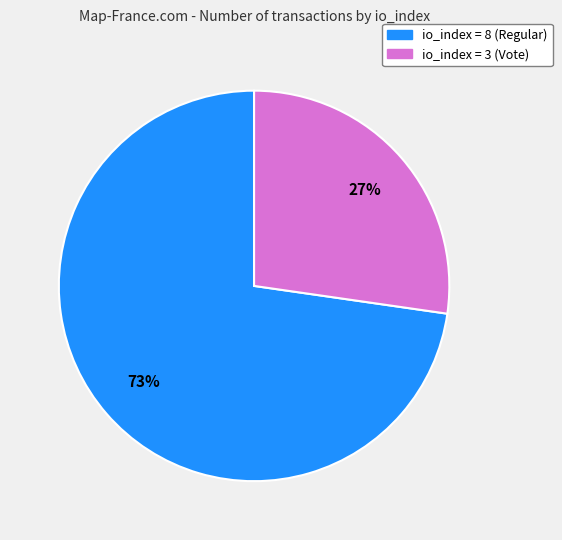

The io_index = 3 (Vote) slice represents 22% of the pie. True or false?

False